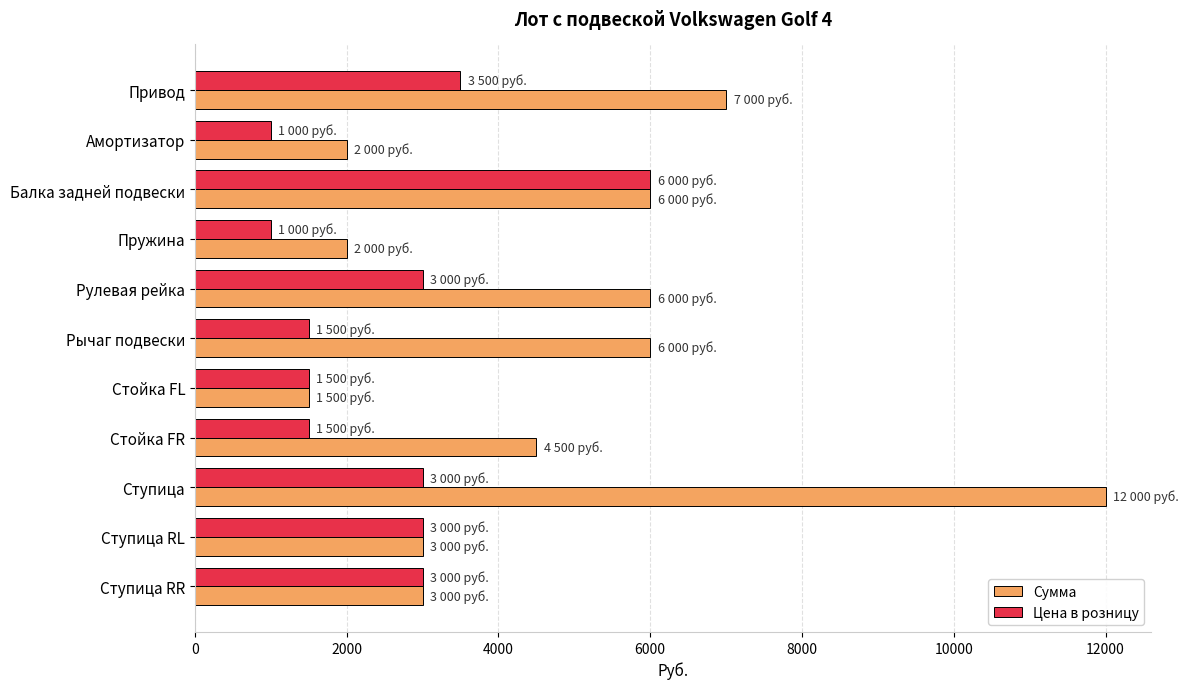

Is it true that Сумма equals 761 at Амортизатор?

False